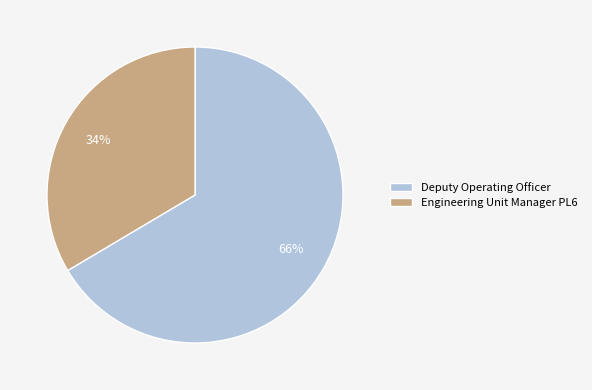

Which slice is the smallest?

Engineering Unit Manager PL6